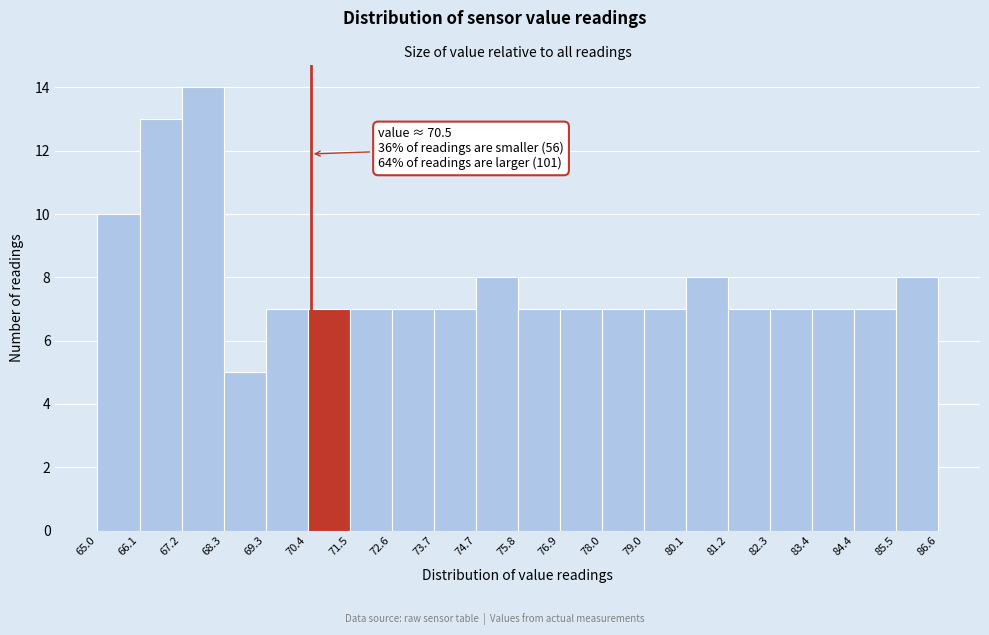

Which range on the x-axis has the tallest bar?

67.2 to 68.3